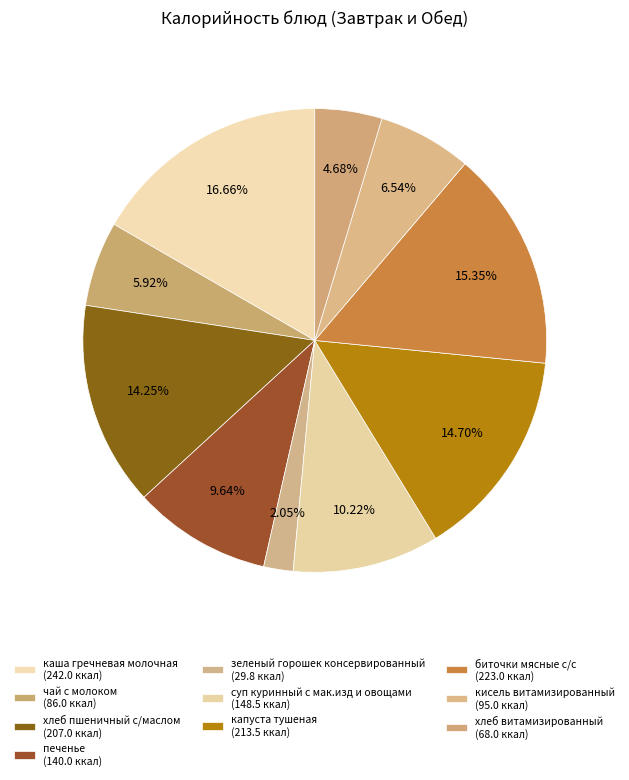

How many slices are in this pie chart?

10